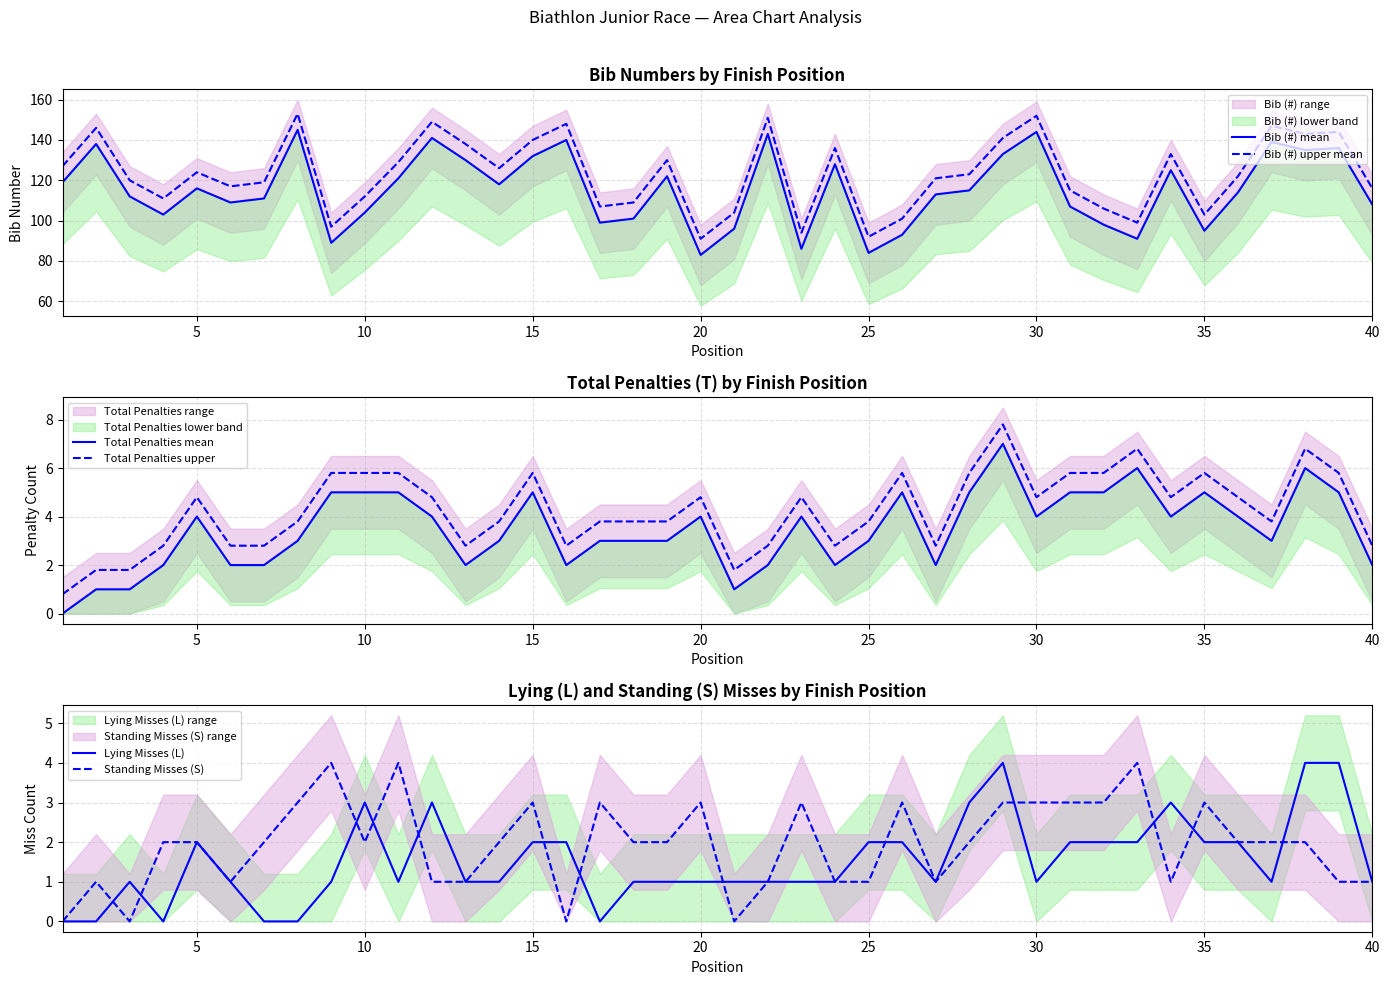

How many lines are shown in the chart?

6